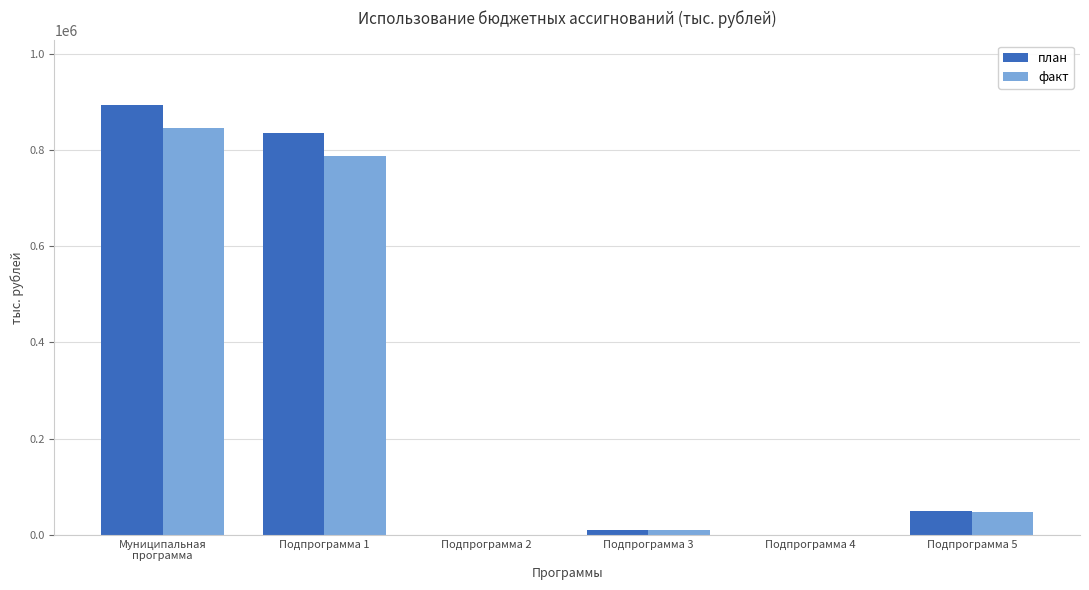

What is the average value of the план series?

297906.5